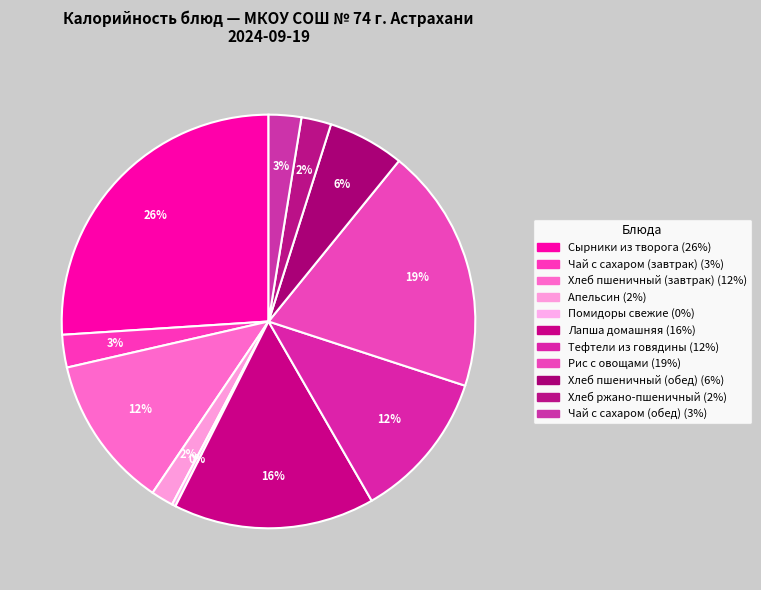

Is there a majority slice in this chart?

No